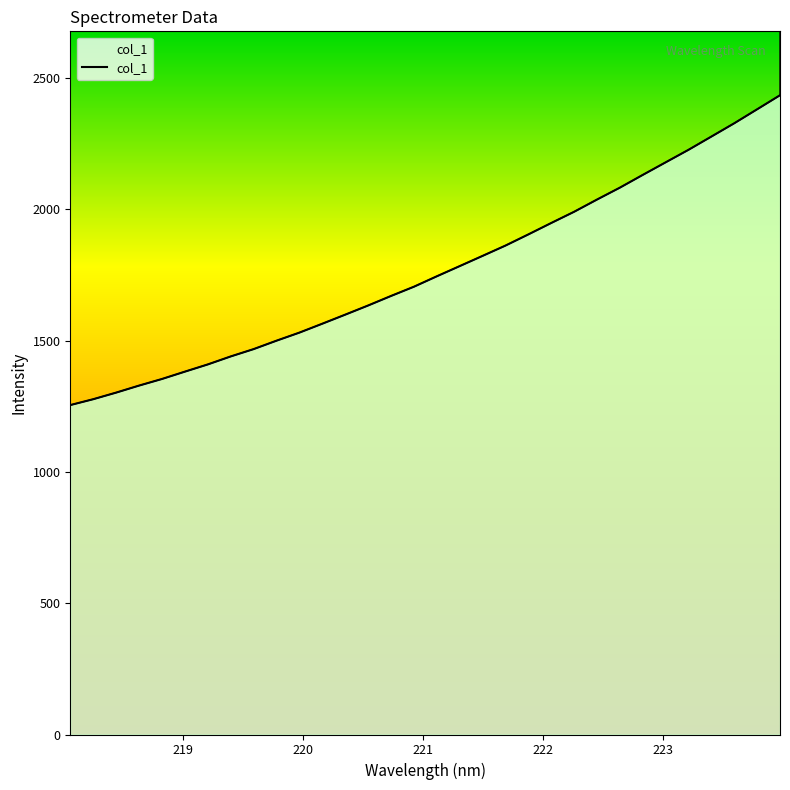

What is the maximum value shown in the chart?

2433.9